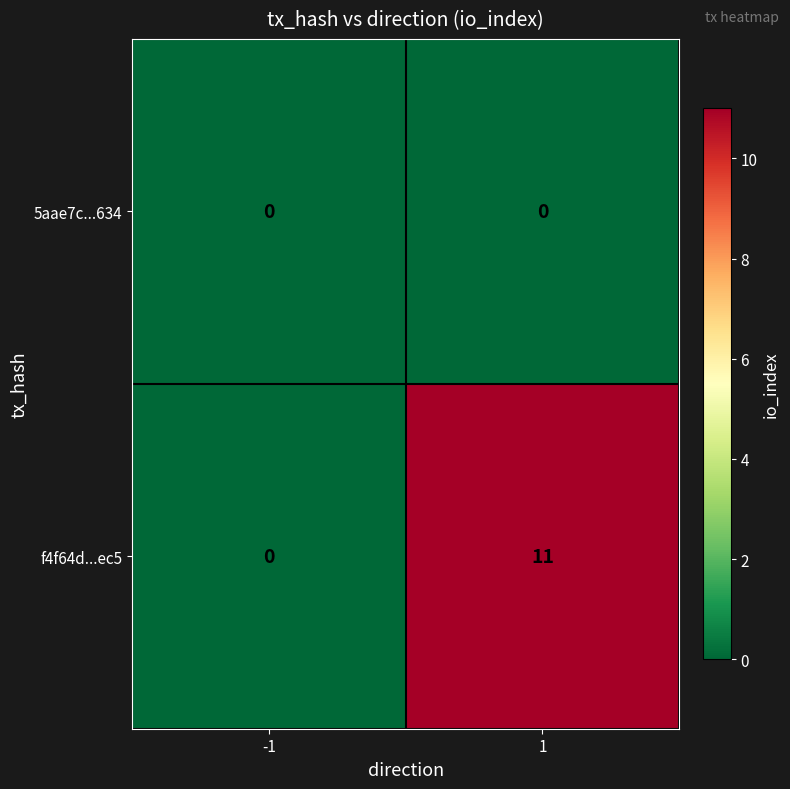

Which series has the largest total across all categories?

f4f64d...ec5